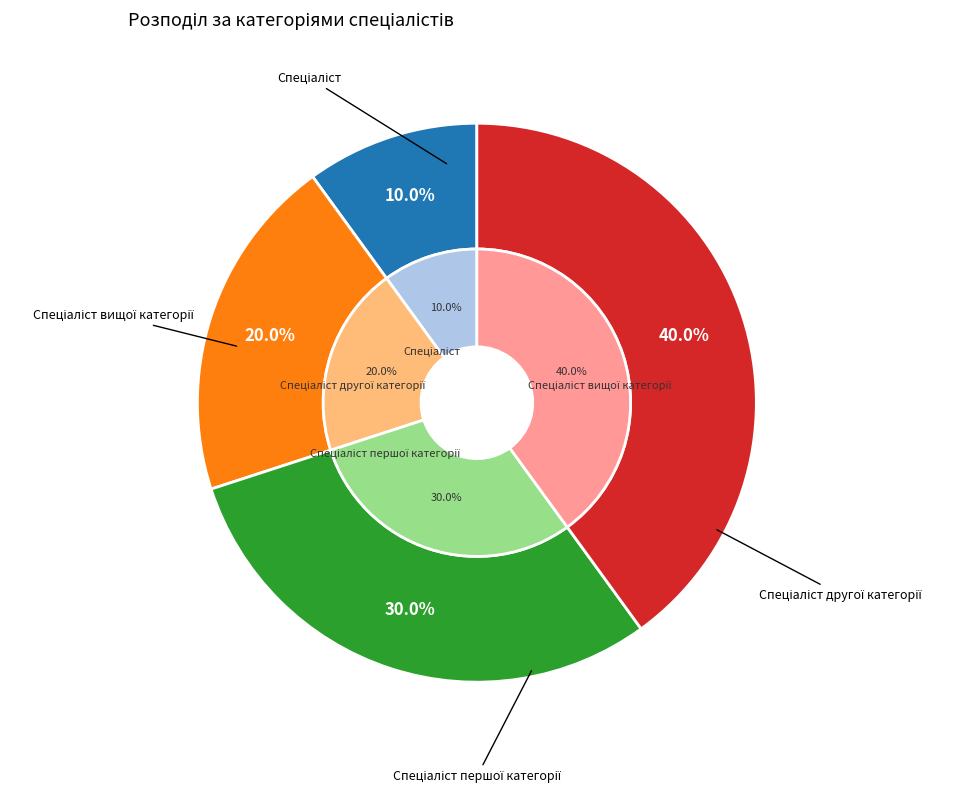

Which category has the smallest portion of the pie?

Спеціаліст